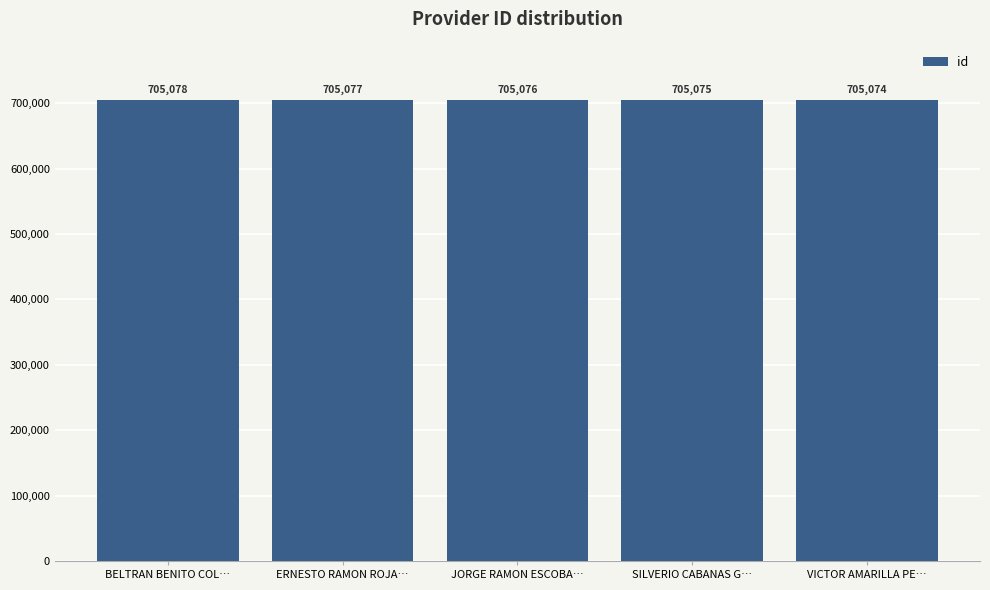

Which has a higher value, BELTRAN BENITO COL… or VICTOR AMARILLA PE…?

BELTRAN BENITO COL…